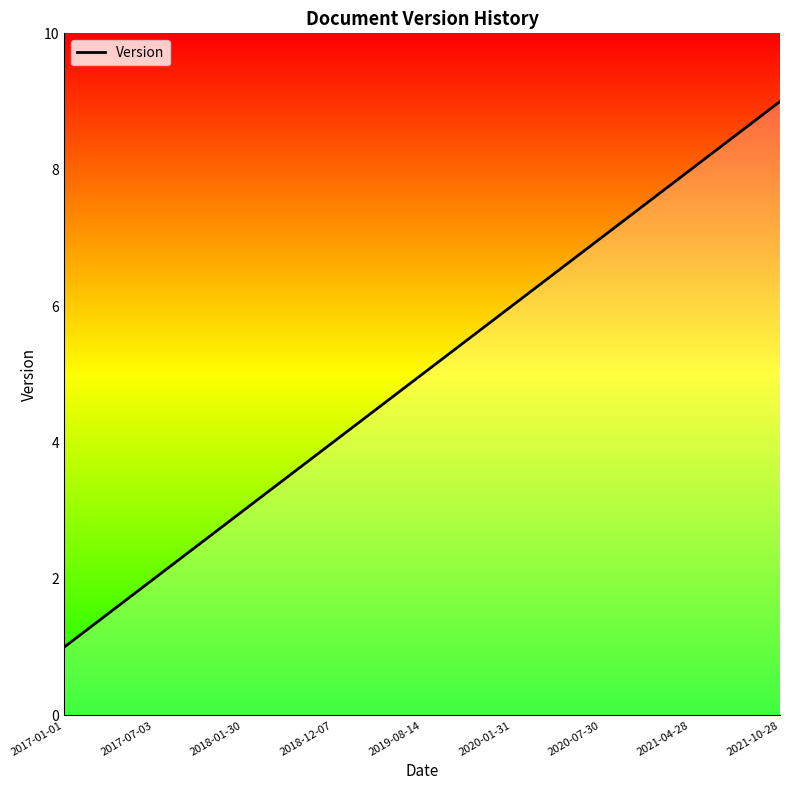

Read the value at 2017-07-03.

2